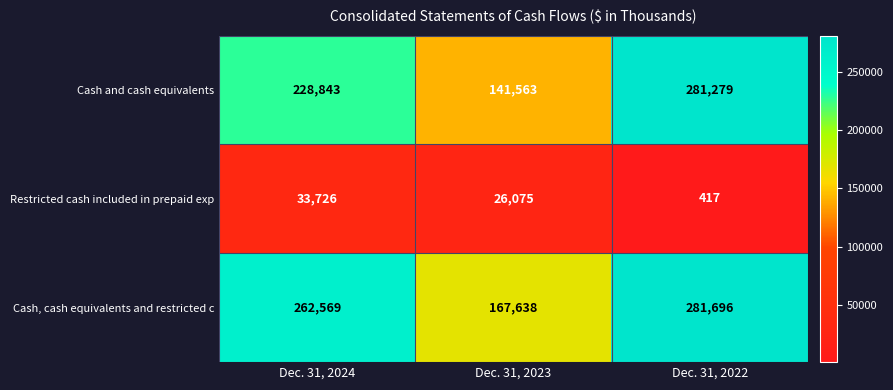

Reading left to right, extract all data points from this chart.

Cash and cash equivalents: Dec. 31, 2024=228843	Dec. 31, 2023=141563	Dec. 31, 2022=281279
Restricted cash included in prepaid exp: Dec. 31, 2024=33726	Dec. 31, 2023=26075	Dec. 31, 2022=417
Cash, cash equivalents and restricted c: Dec. 31, 2024=262569	Dec. 31, 2023=167638	Dec. 31, 2022=281696